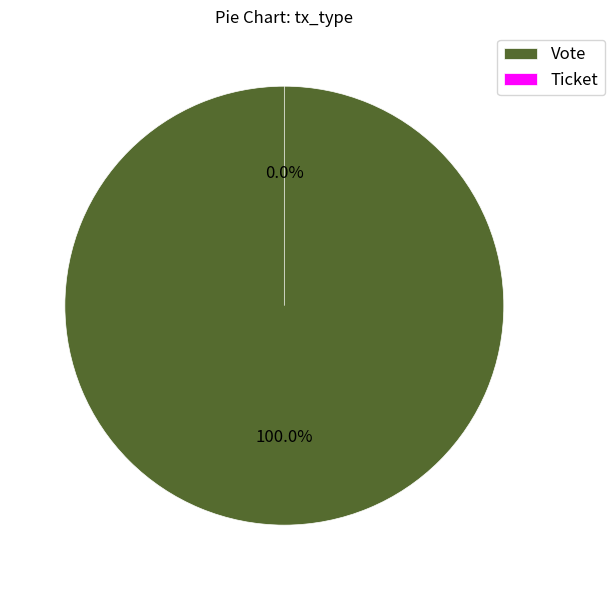

What percentage do Ticket and Vote together represent?

100.0%